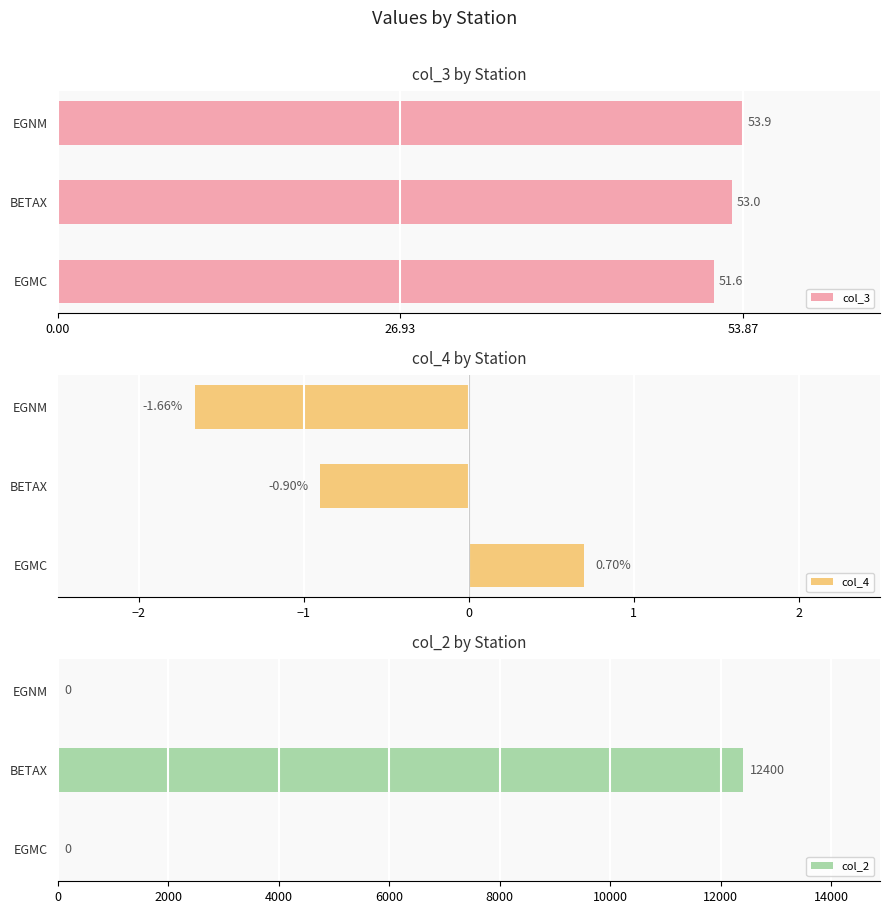

What are all the series names shown in the legend?

col_3, col_4, col_2